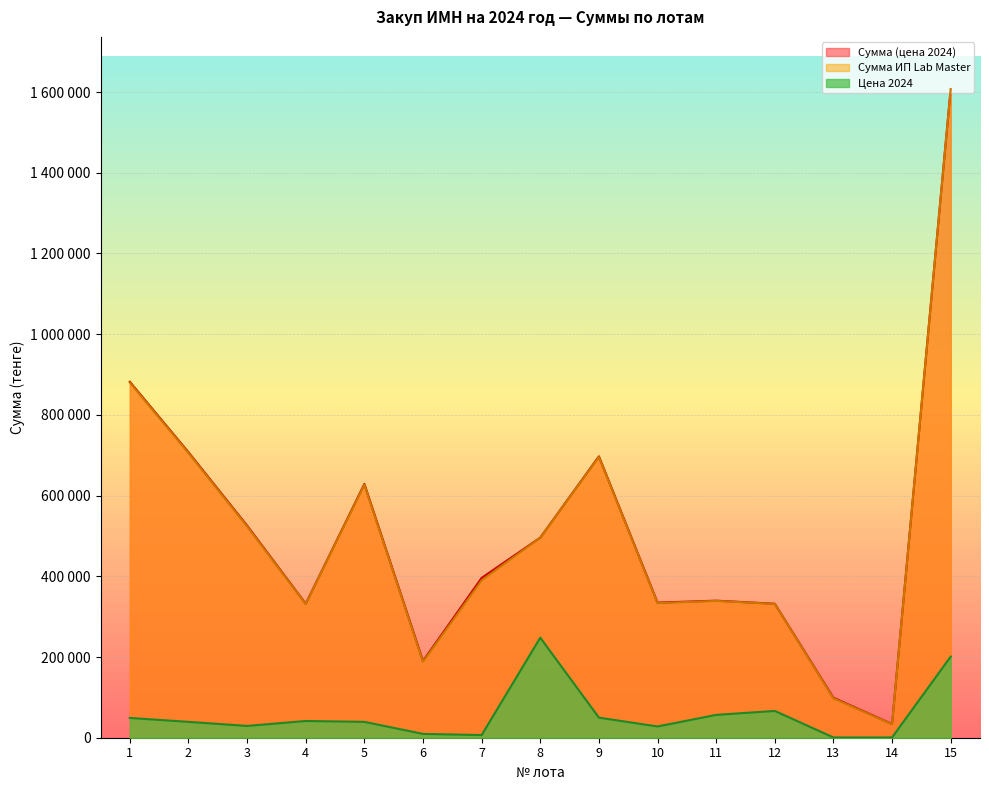

Rank the series at 10 from lowest to highest value.

Цена 2024, Сумма ИП Lab Master, Сумма (цена 2024)